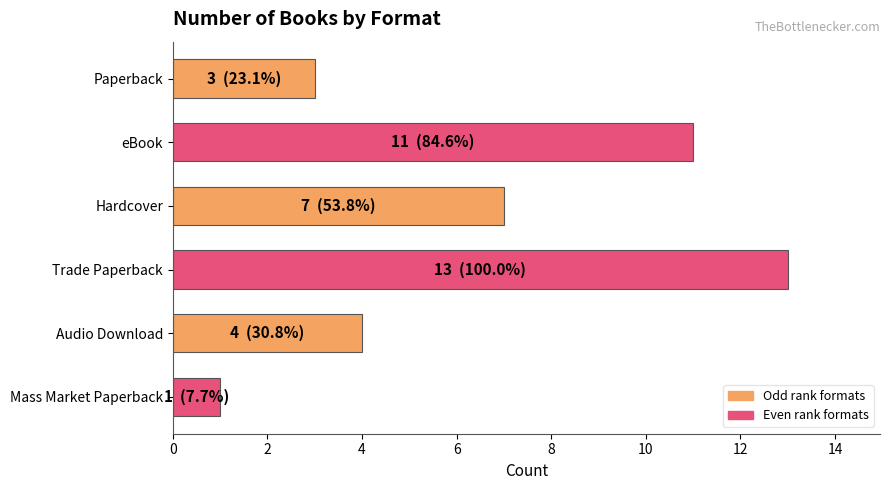

What is the label of the 1st bar from the bottom?

Mass Market Paperback